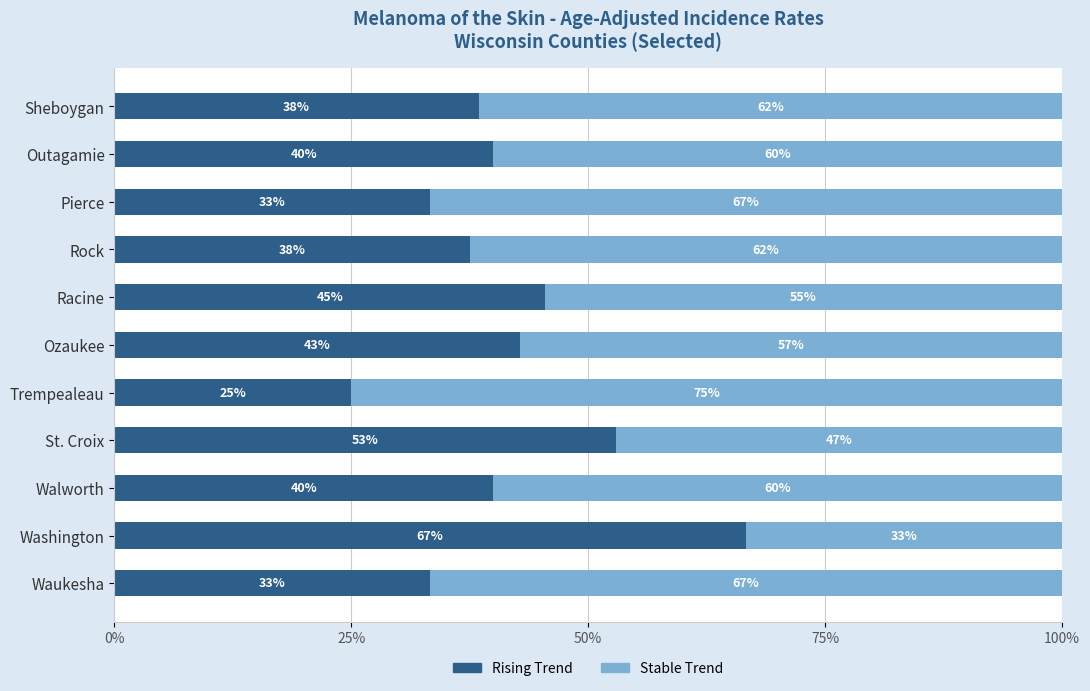

What is the average value of the Rising Trend series?

41.4